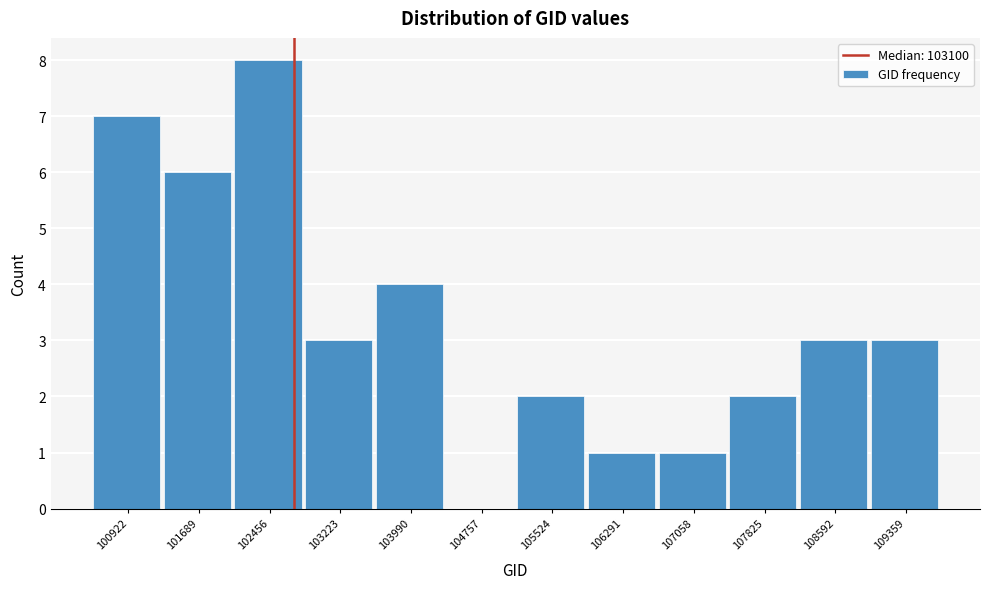

Reading right to left, transcribe all the data shown in this chart.

109359=3	108592=3	107825=2	107058=1	106291=1	105524=2	104757=0	103990=4	103223=3	102456=8	101689=6	100922=7